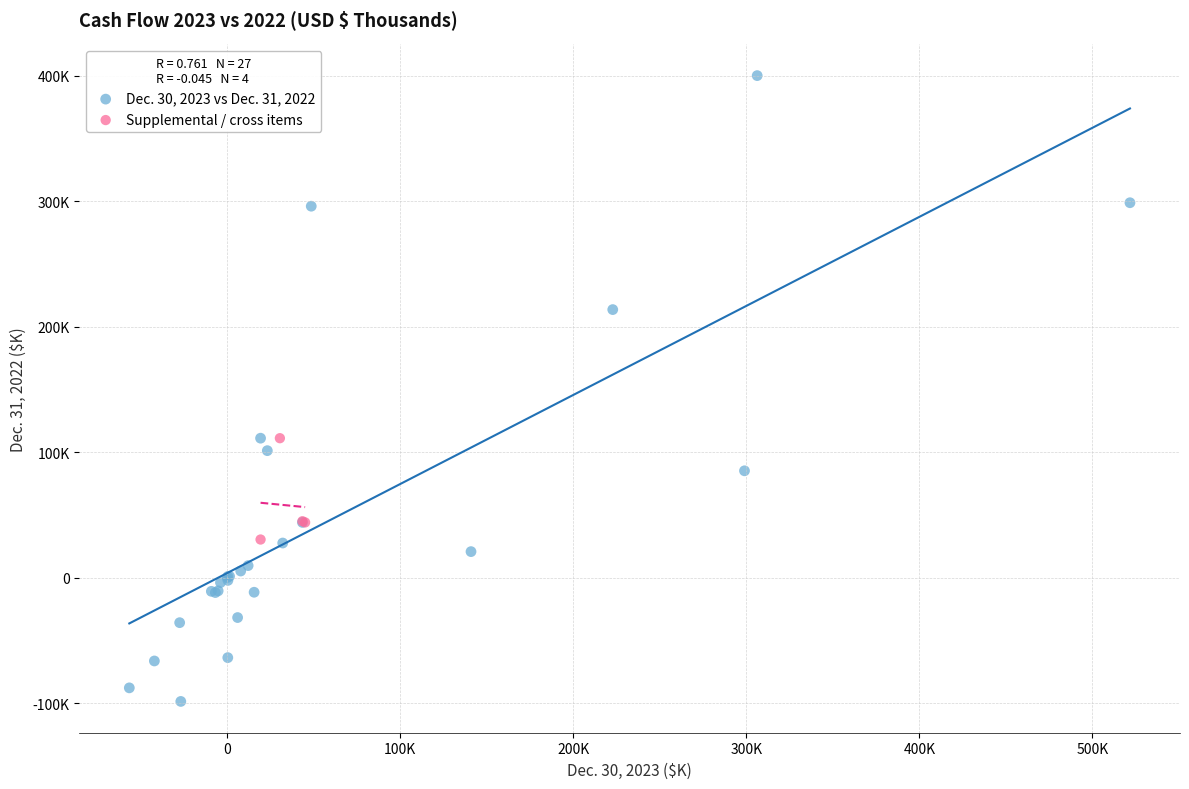

What are all the series names shown in the legend?

Dec. 30, 2023 vs Dec. 31, 2022, Supplemental / cross items